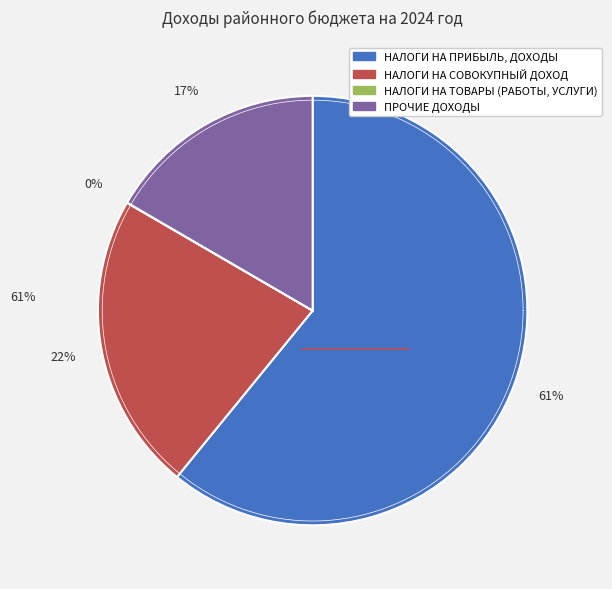

Which slice is the smallest?

НАЛОГИ НА ТОВАРЫ (РАБОТЫ, УСЛУГИ)